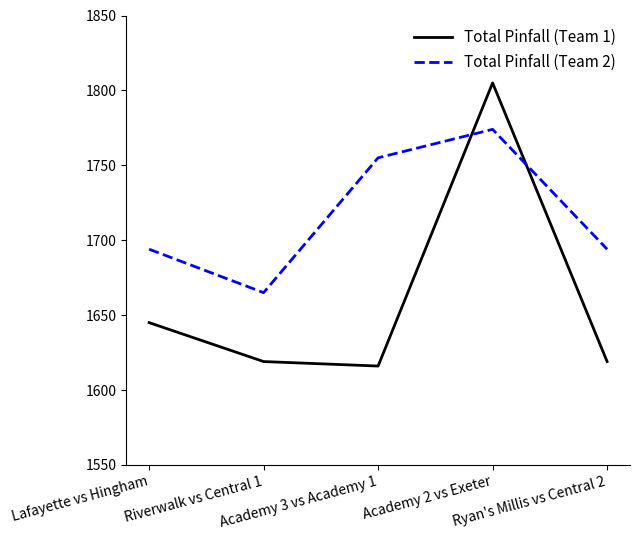

Reading left to right, what are all the values shown in this chart?

Total Pinfall (Team 1): 1645	1619	1616	1805	1619
Total Pinfall (Team 2): 1694	1665	1755	1774	1694